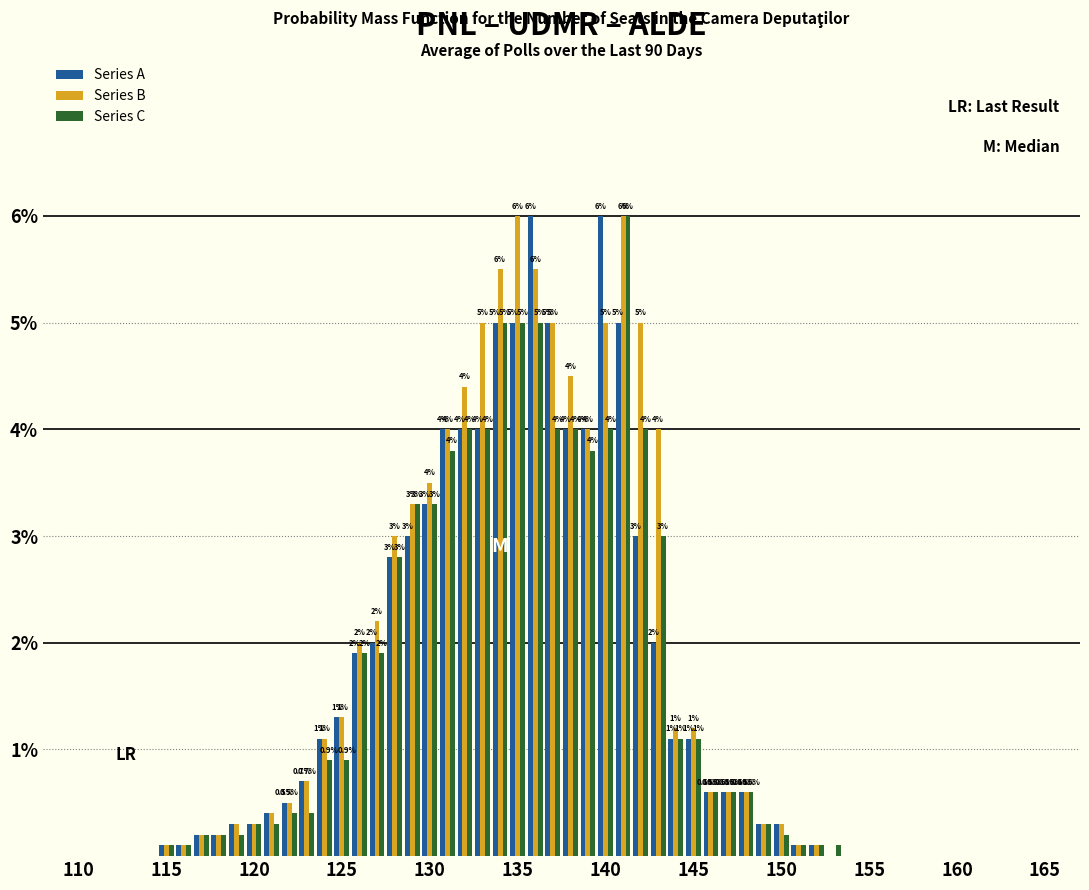

What is the maximum value for Series B?

6.0